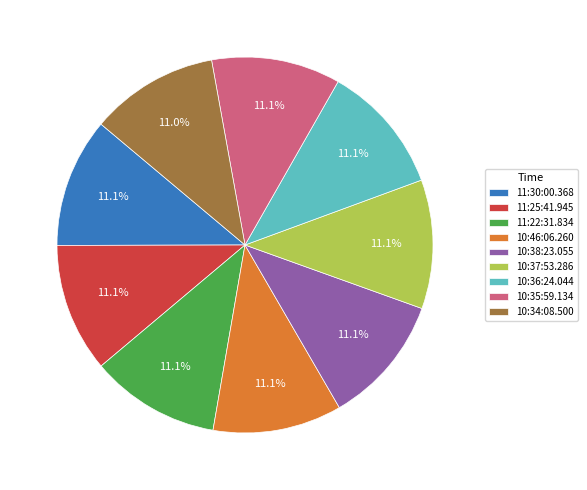

True or false: 10:38:23.055 accounts for 2% of the total.

False